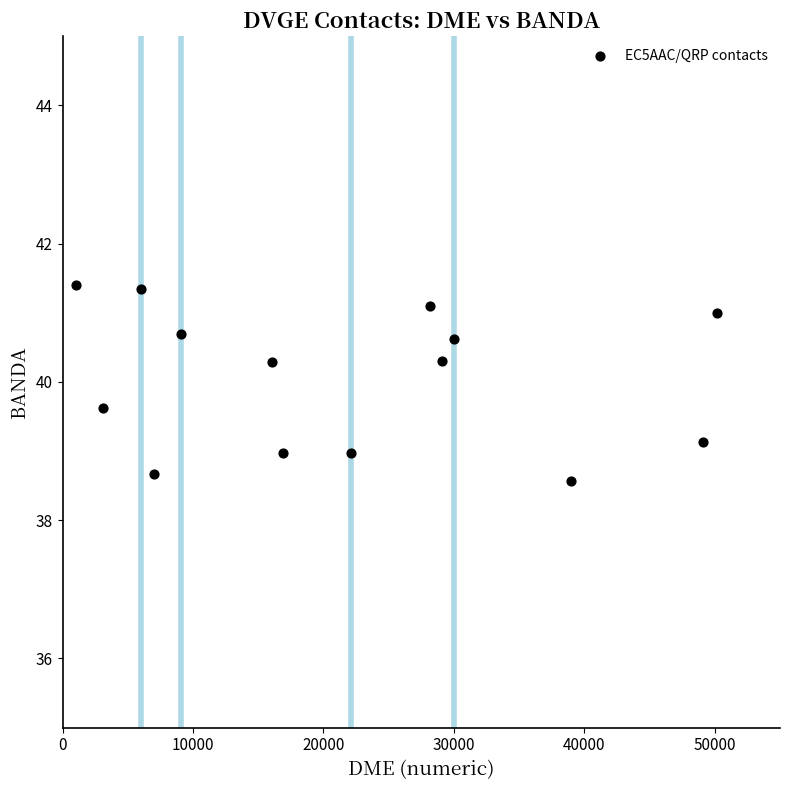

What is the range of X values (max minus min)?

49144.0